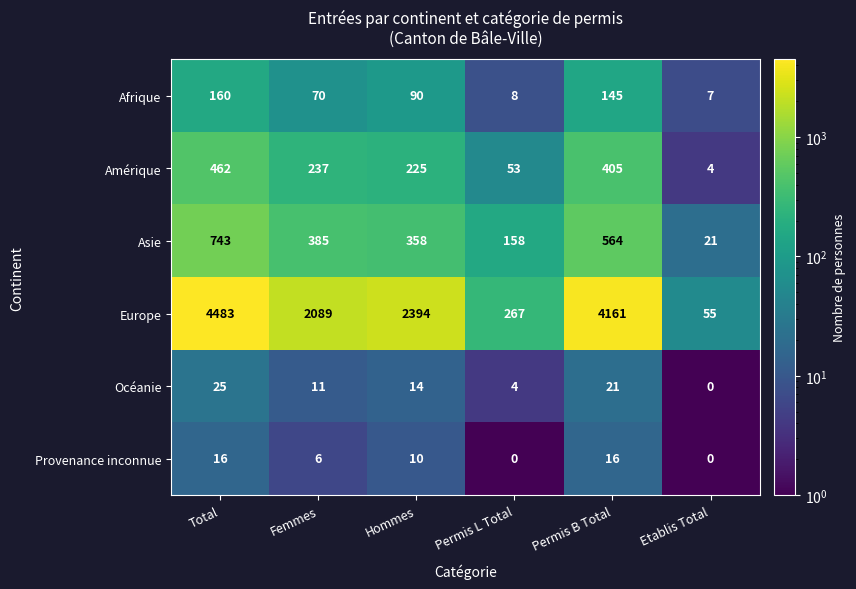

At which label is Provenance inconnue closest to 8?

Femmes